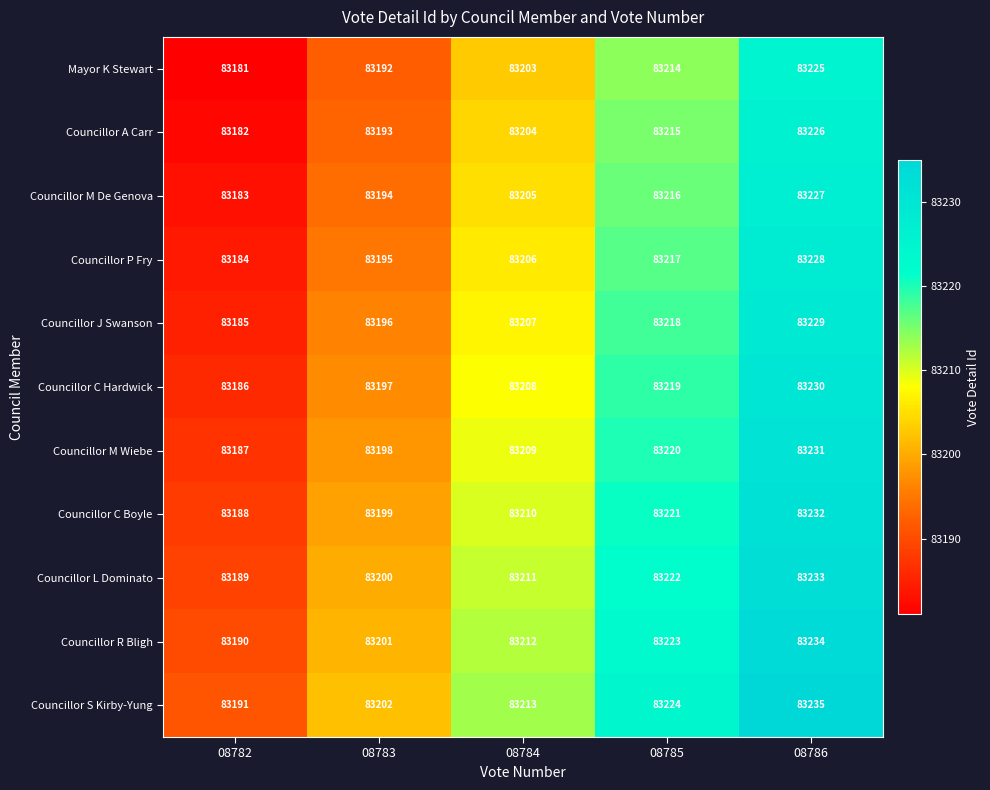

Which series has the largest total across all categories?

Councillor S Kirby-Yung